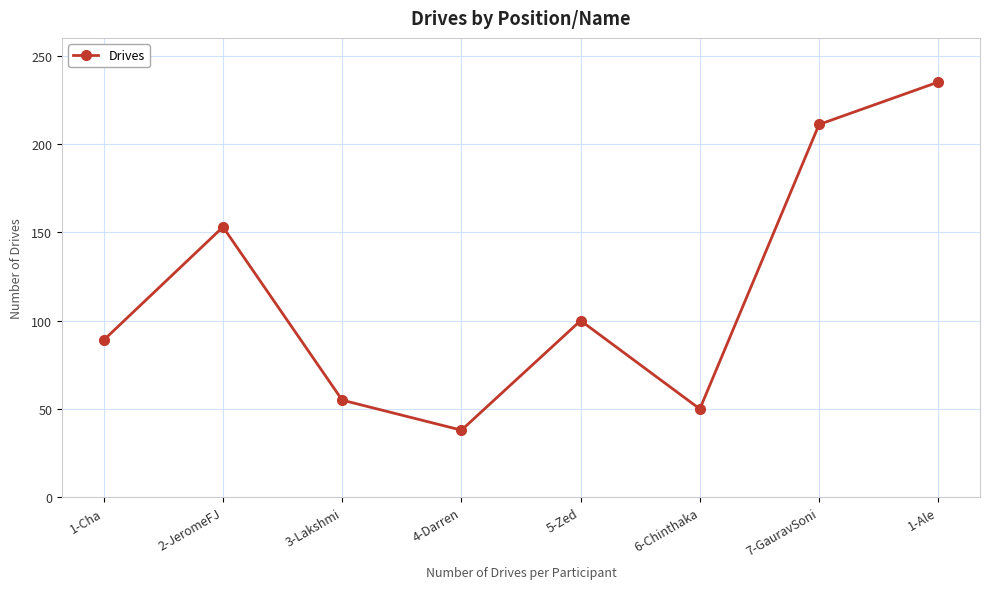

How many interior local peaks (higher than both neighbors) does the data have?

2